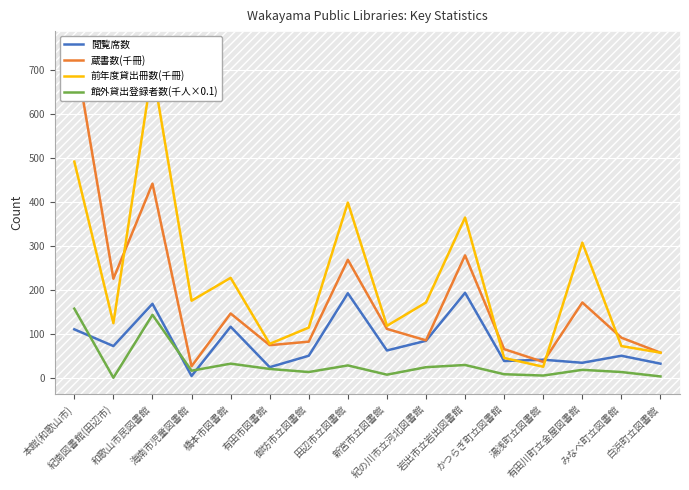

What is the value of the 館外貸出登録者数(千人×0.1) point at the 13th from the left?

5